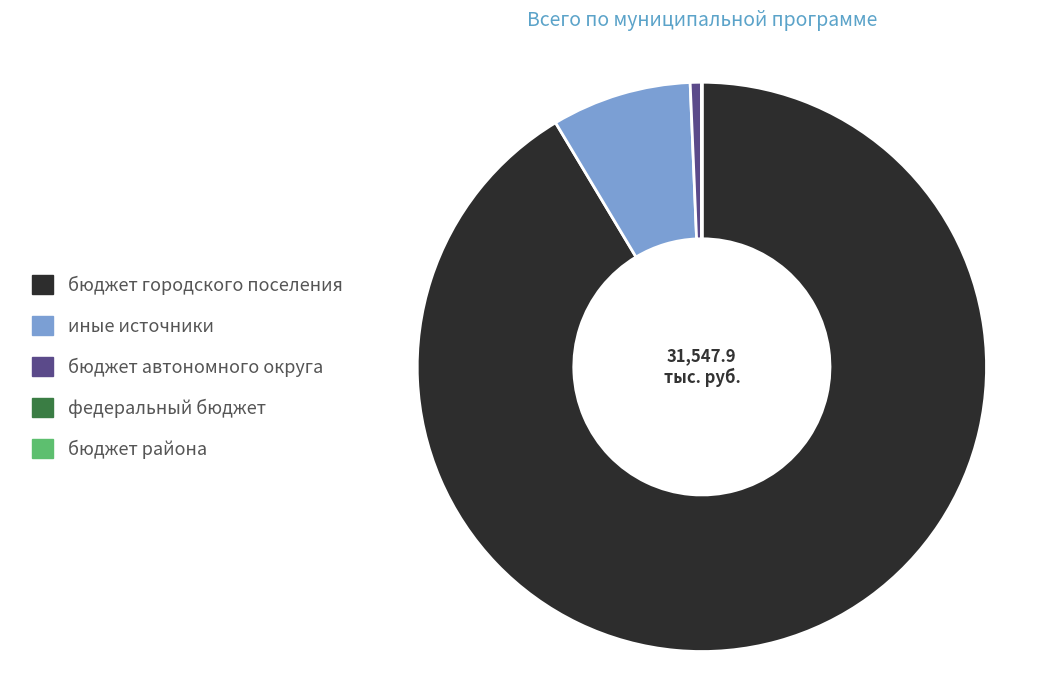

Between бюджет городского поселения and бюджет автономного округа, which is larger?

бюджет городского поселения